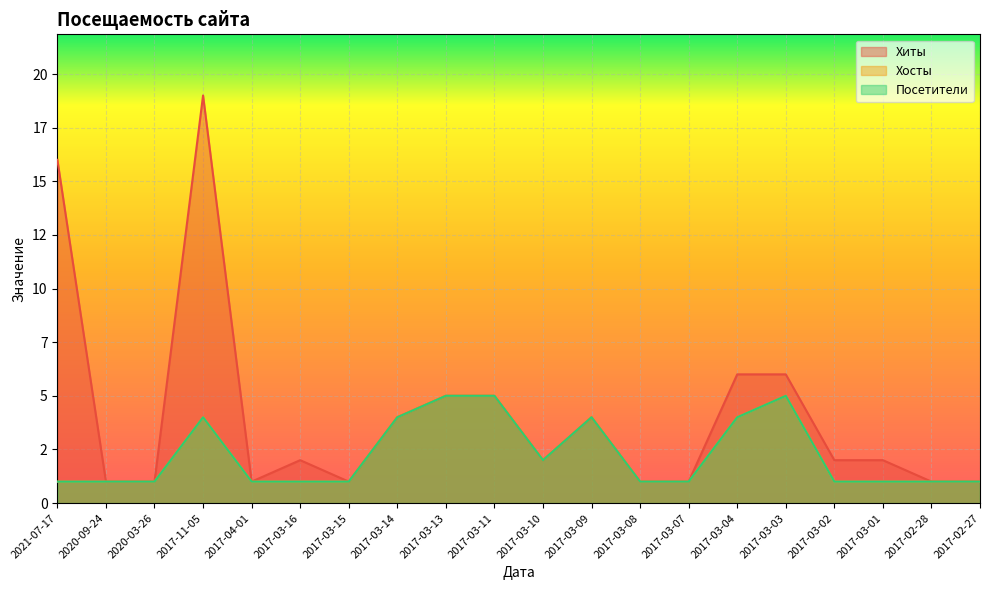

Rank the categories by Хиты value from highest to lowest.

2017-11-05, 2021-07-17, 2017-03-04, 2017-03-03, 2017-03-13, 2017-03-11, 2017-03-14, 2017-03-09, 2017-03-16, 2017-03-10, 2017-03-02, 2017-03-01, 2020-09-24, 2020-03-26, 2017-04-01, 2017-03-15, 2017-03-08, 2017-03-07, 2017-02-28, 2017-02-27